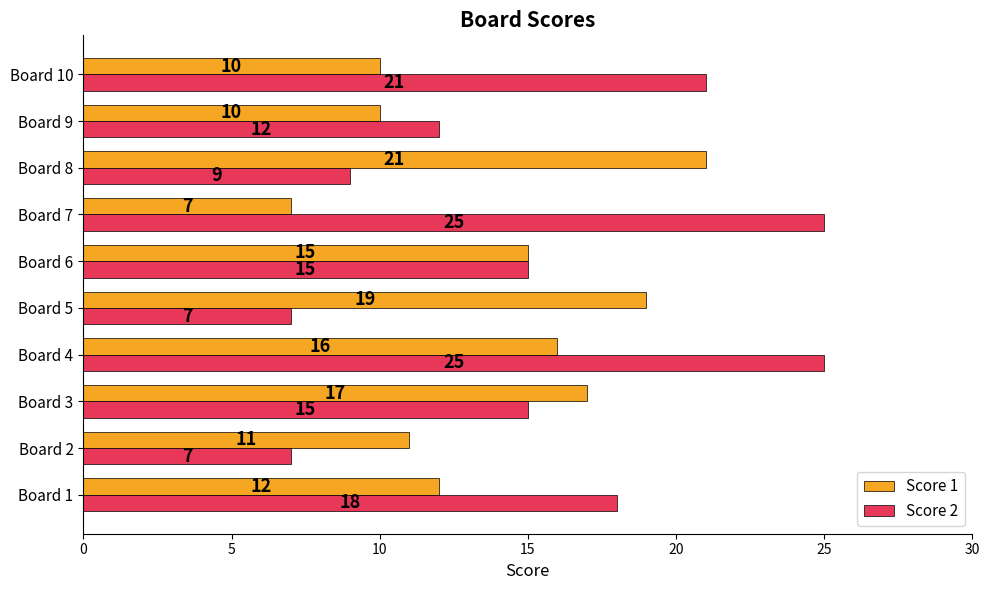

Rank the series by their maximum value, from highest to lowest.

Score 2, Score 1